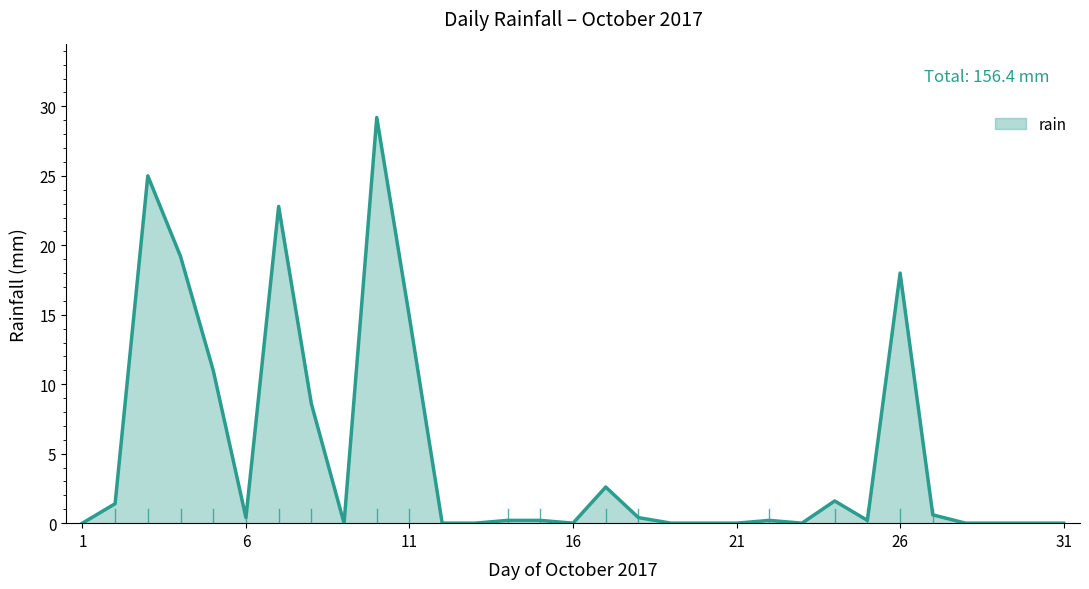

How many lines are shown in the chart?

1